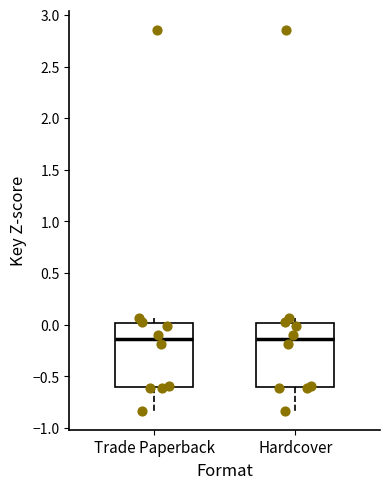

Reading left to right, read every box against the y-axis: the position of its median line, the range the box covers, and the ends of its whiskers. The values are not printed on the chart, so give them approximately, as read against the axis.

Trade Paperback: median -0.15, box -0.60 to 0.00, whiskers -0.85 to 0.05
Hardcover: median -0.15, box -0.60 to 0.00, whiskers -0.85 to 0.05